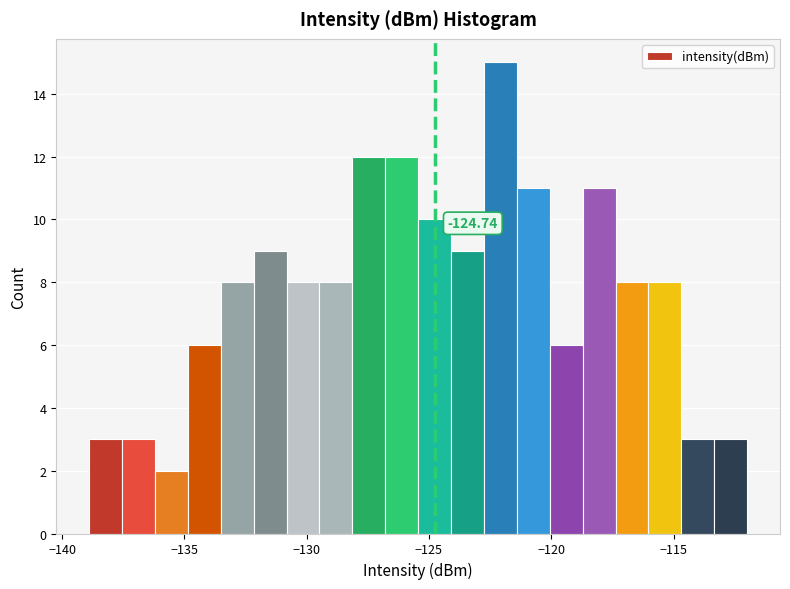

Around what value on the x-axis is the tallest bar? Give the approximate position of its centre, as read against the axis.

-122.0